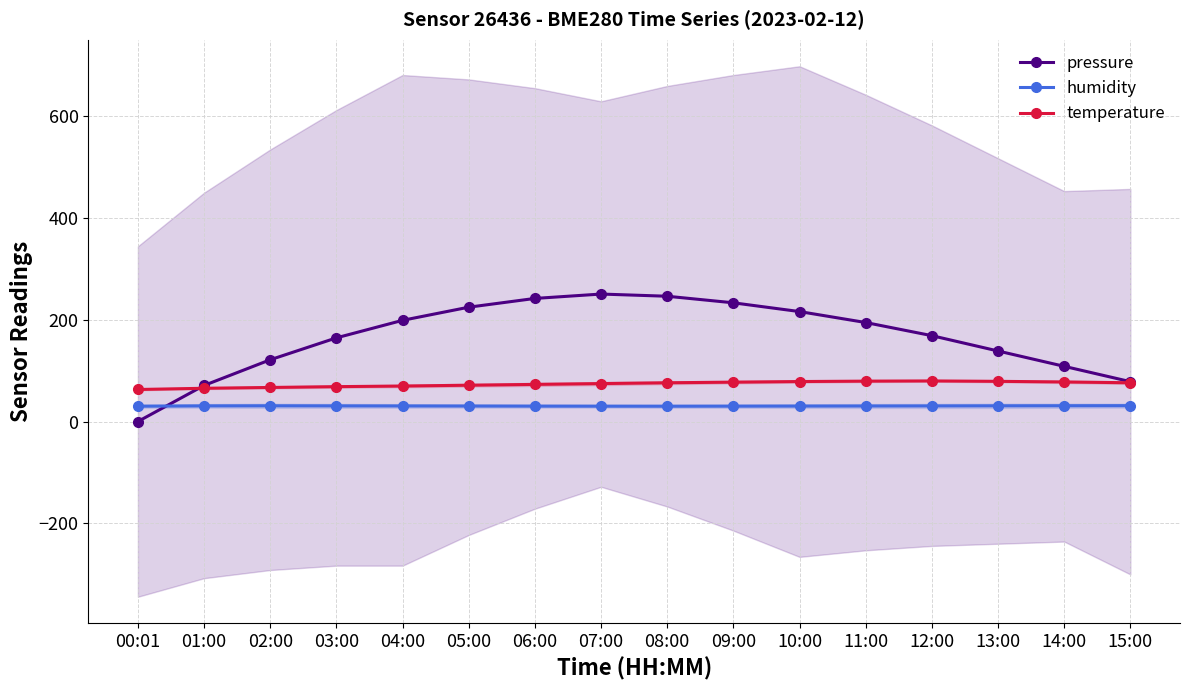

List the labels in order of pressure value, largest first.

07:00, 08:00, 06:00, 09:00, 05:00, 10:00, 04:00, 11:00, 12:00, 03:00, 13:00, 02:00, 14:00, 15:00, 01:00, 00:01